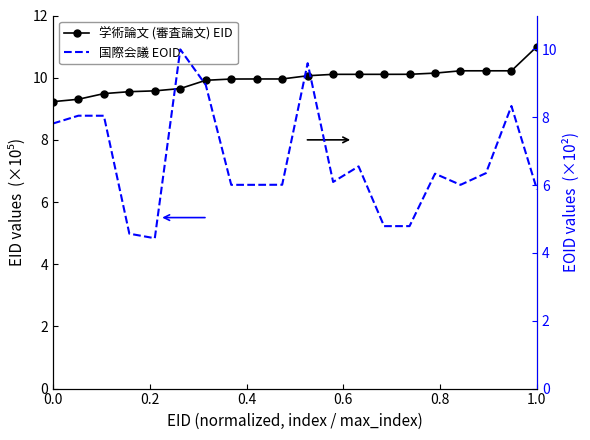

What is the value of the 国際会議 EOID point at the 11th from the left?

9.6